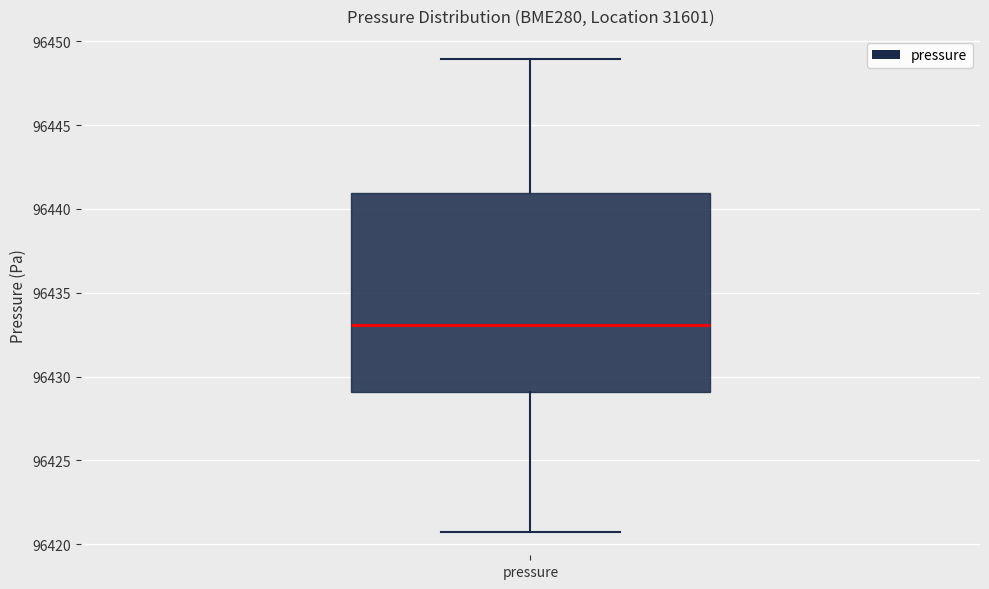

Where does the median line of the box for pressure sit on the y-axis? The values are not printed on the chart, so give them approximately, as read against the axis.

96433